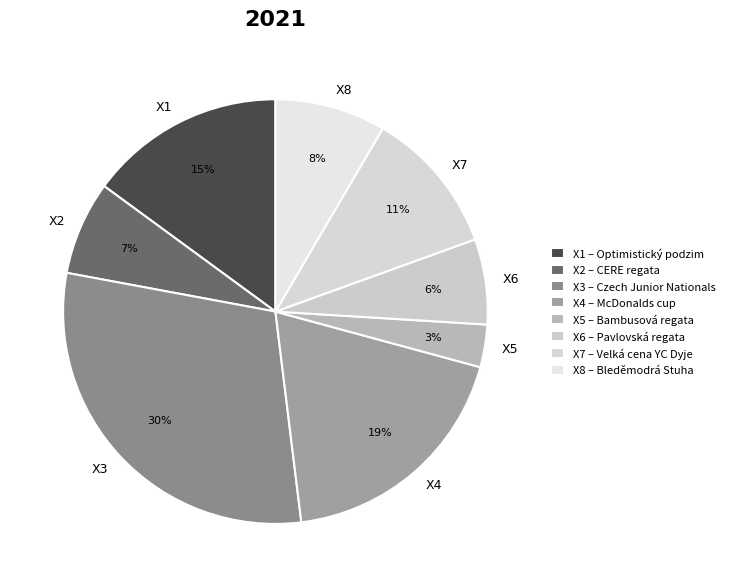

Combined, do X7 and X3 account for over 50%?

No